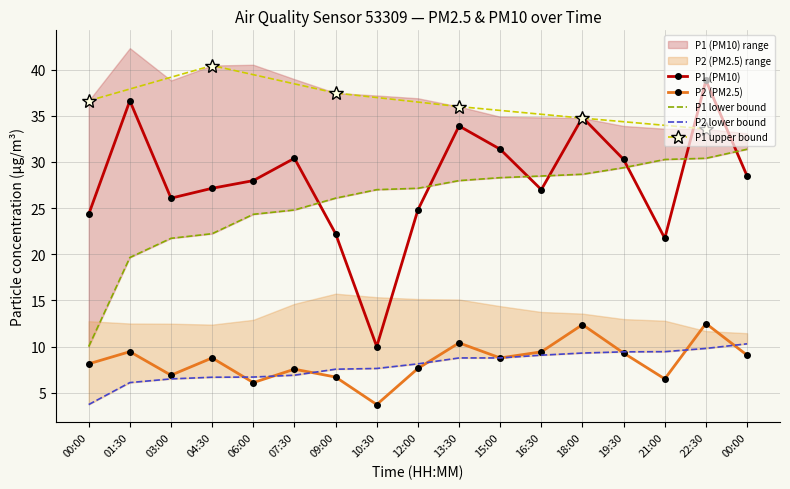

True or false: P2_lower has more than 1 interior local peaks.

False